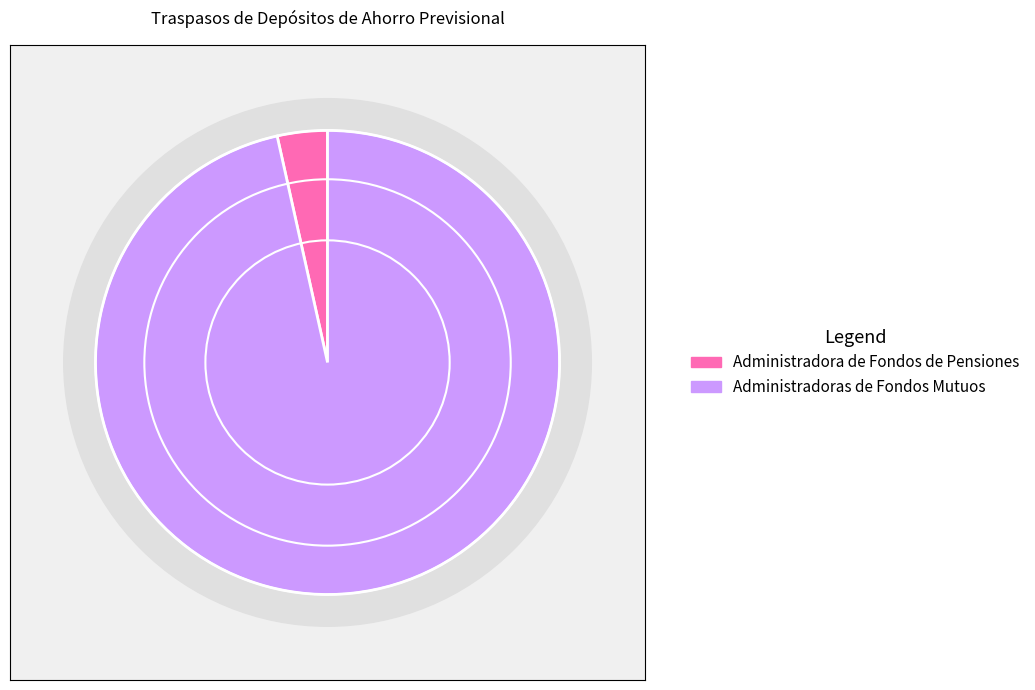

Count the number of slices in the pie.

2